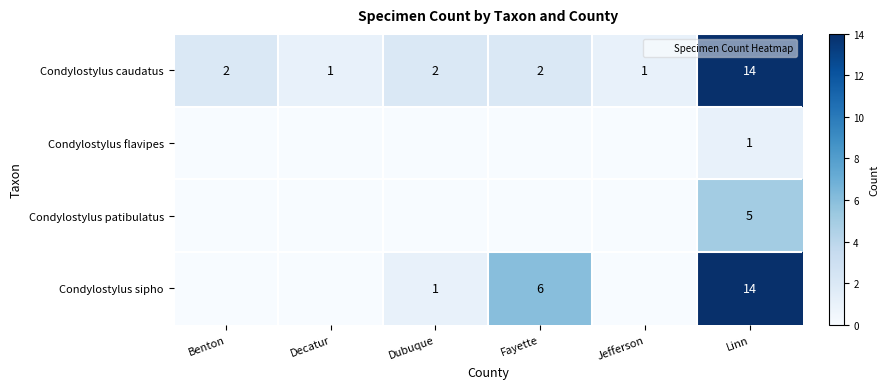

What is the spread (max minus min) of values at Decatur?

1